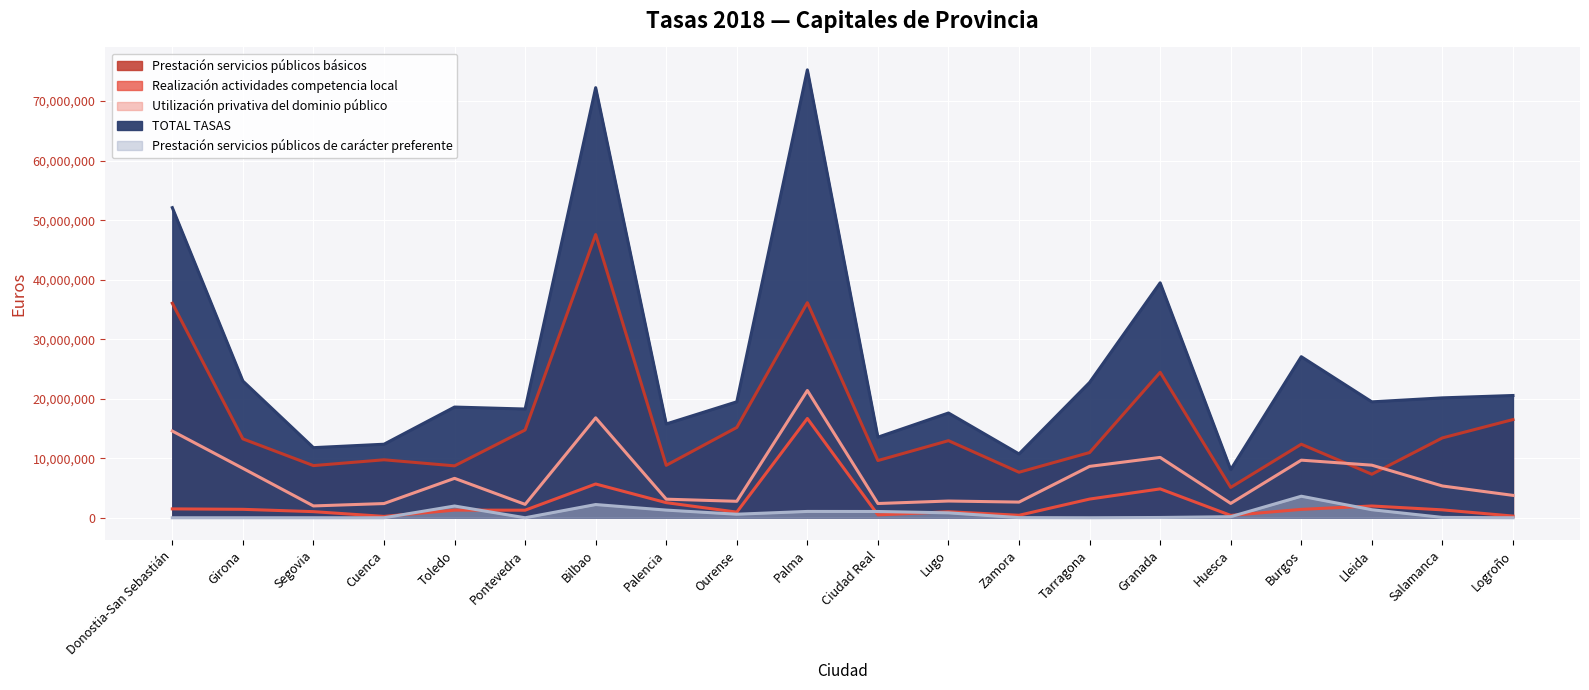

At which category does Prestación servicios públicos de carácter preferente reach its first local valley?

Pontevedra